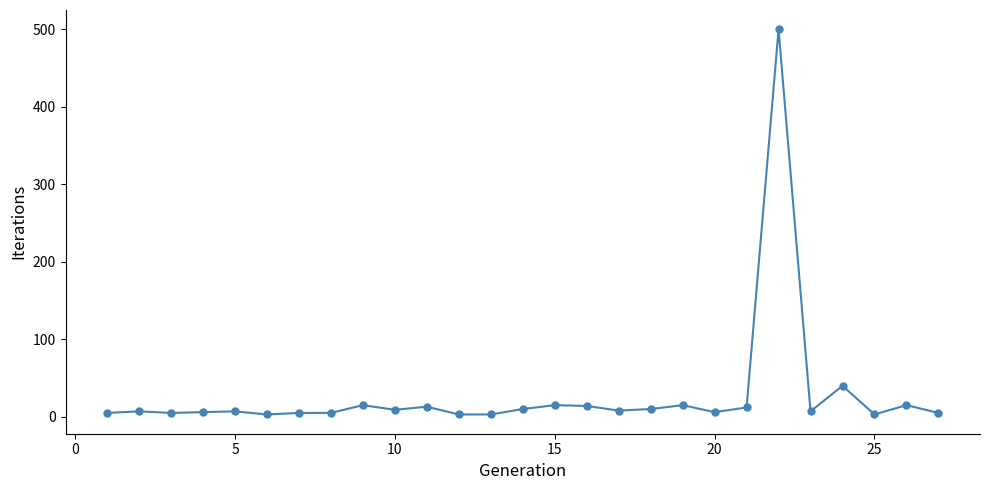

What is the difference between the maximum and minimum values?

497